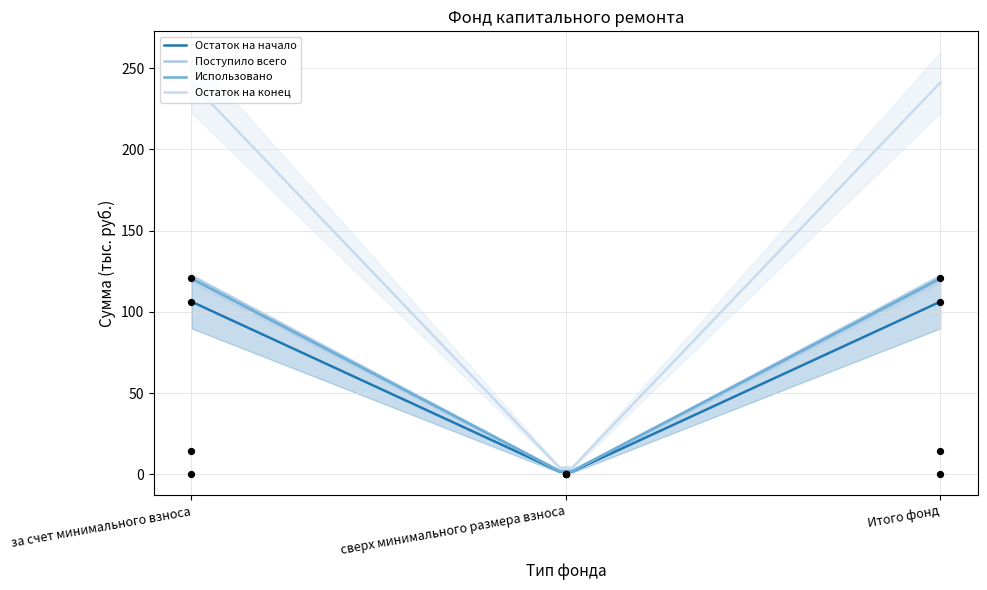

At which category is the sum across all series the highest?

за счет минимального взноса